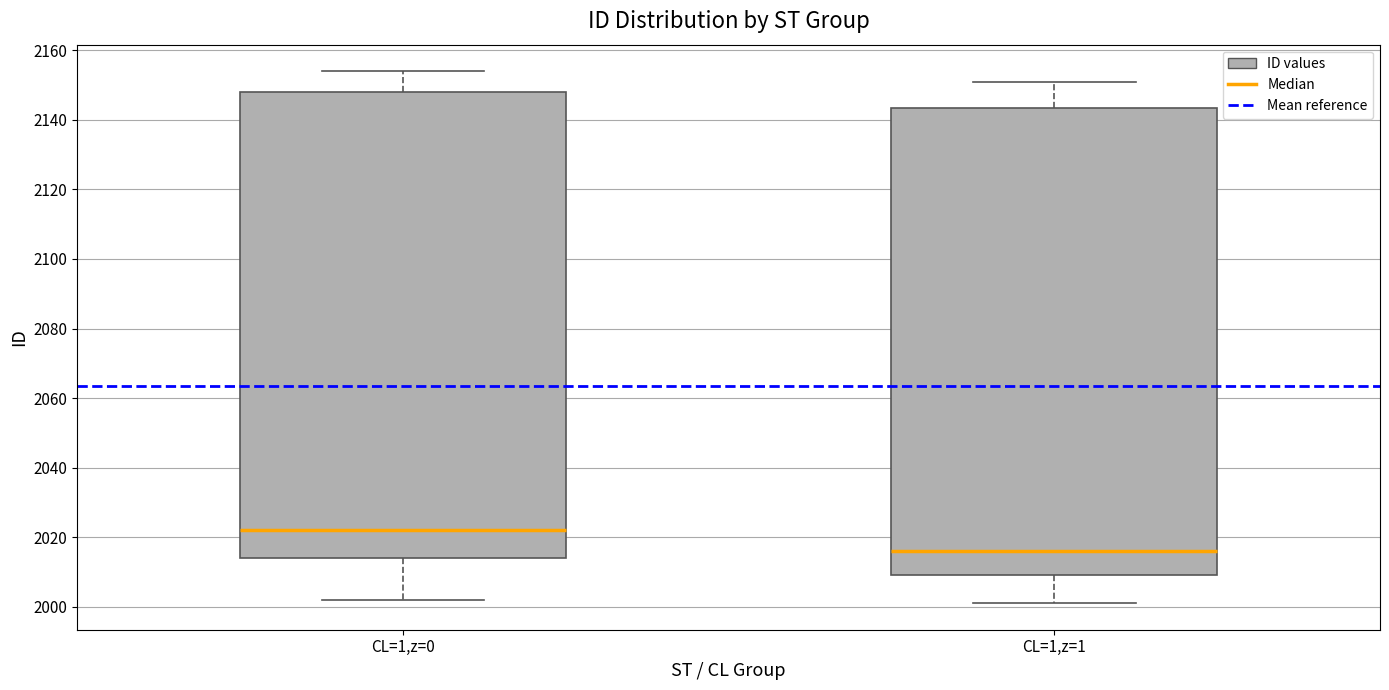

Where is the upper edge of the box for CL=1,z=1 on the y-axis? The values are not printed on the chart, so give them approximately, as read against the axis.

2144